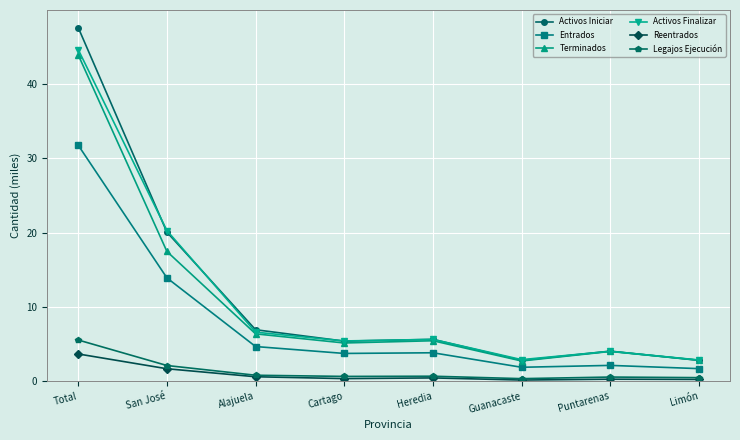

What are all the series names shown in the legend?

Activos Iniciar, Entrados, Terminados, Activos Finalizar, Reentrados, Legajos Ejecución